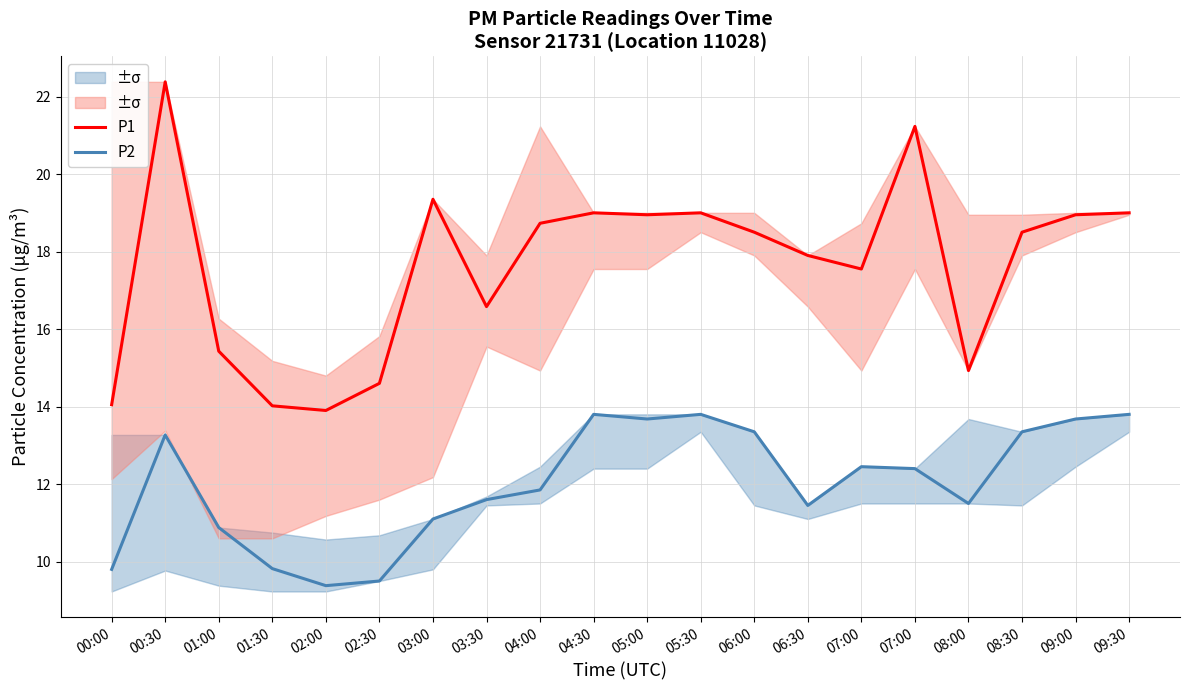

Reading left to right, extract all data points from this chart.

P1: 14.1	22.4	15.4	14.0	13.9	14.6	19.4	16.6	18.7	19.0	18.9	19.0	18.5	17.9	17.6	21.2	14.9	18.5	18.9	19.0
P2: 9.8	13.3	10.9	9.8	9.4	9.5	11.1	11.6	11.8	13.8	13.7	13.8	13.3	11.4	12.4	12.4	11.5	13.3	13.7	13.8